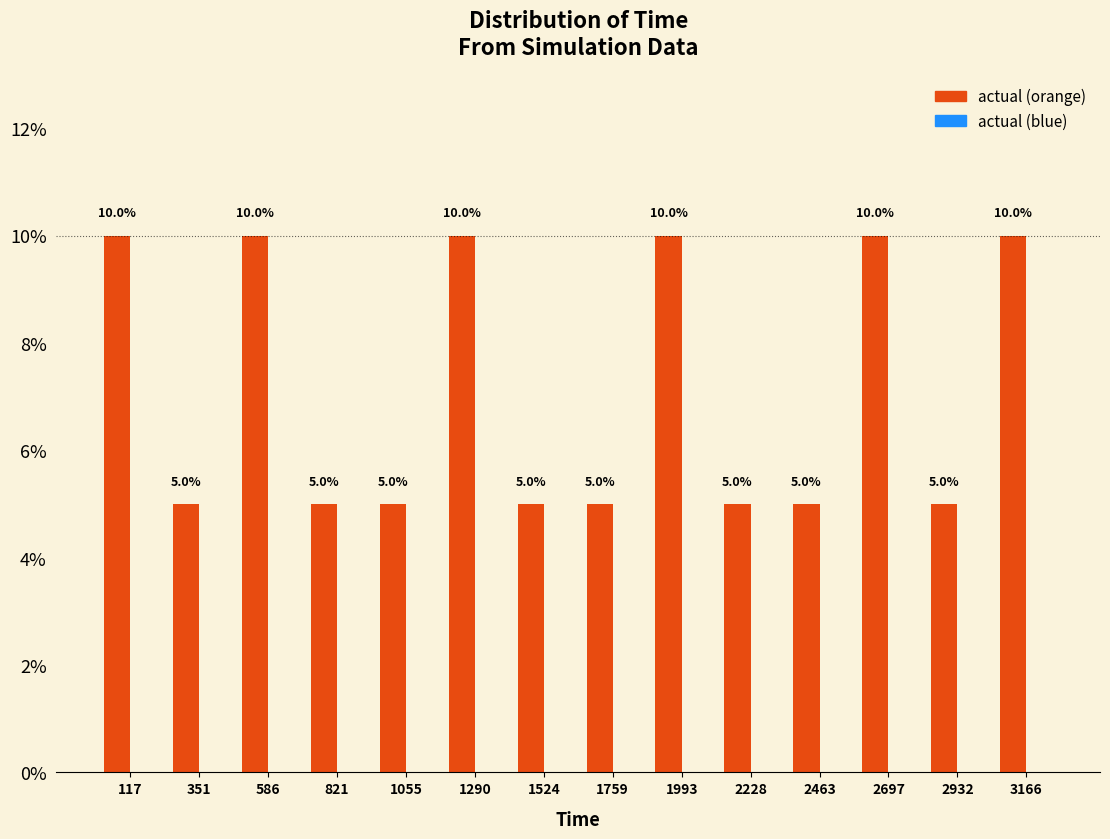

Reading left to right, list all the values displayed in this chart.

117=10	351=5	586=10	821=5	1055=5	1290=10	1524=5	1759=5	1993=10	2228=5	2463=5	2697=10	2932=5	3166=10